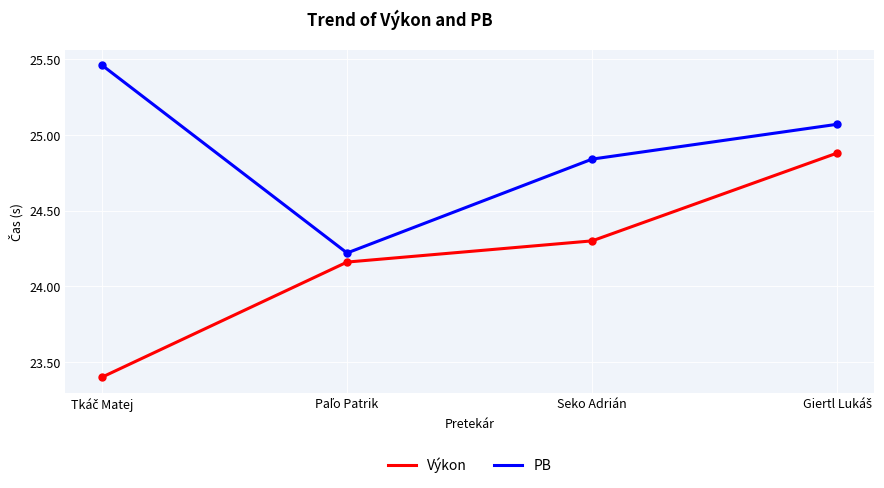

Does the chart have visible grid lines?

Yes